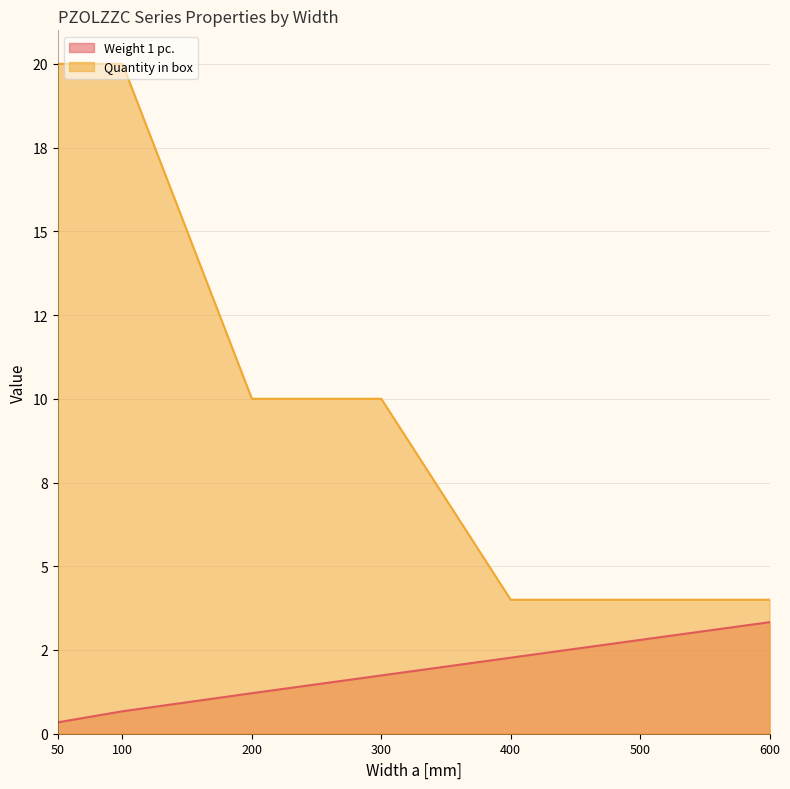

What is the sum of all Quantity in box values?

72.0